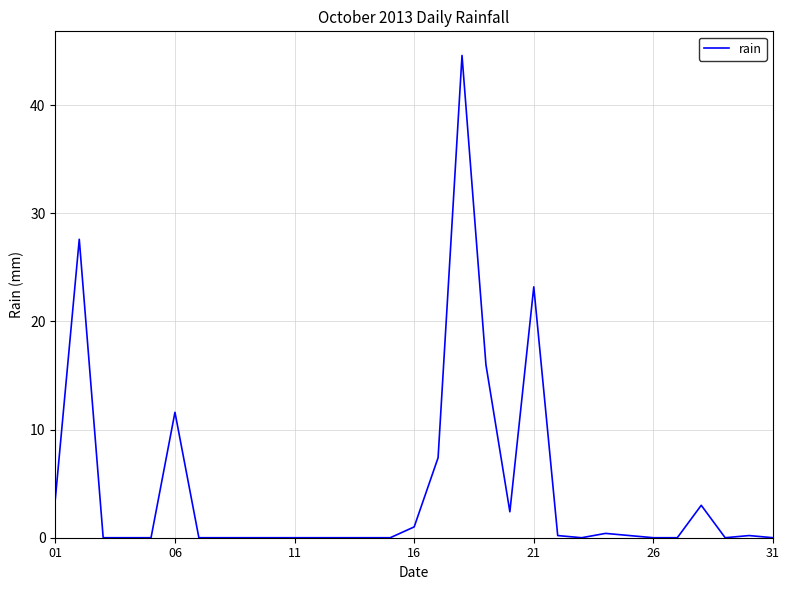

What is the maximum value shown in the chart?

44.6